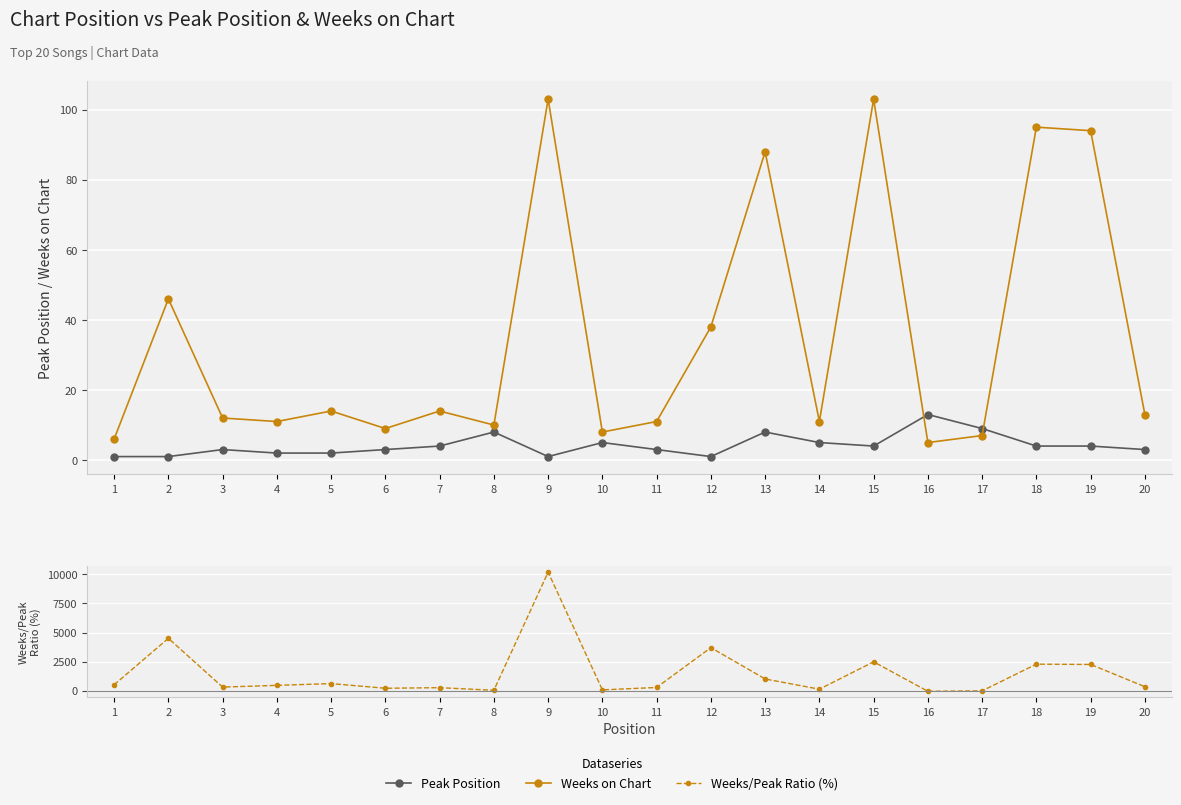

At which label is Weeks on Chart closest to 54?

2